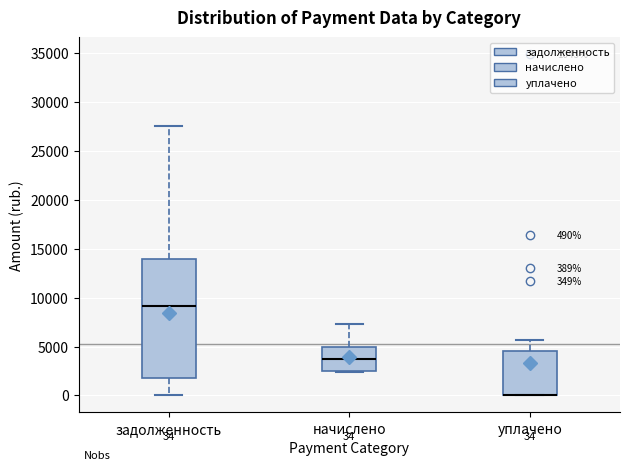

Which box is the tallest, from its lower edge to its upper edge?

задолженность